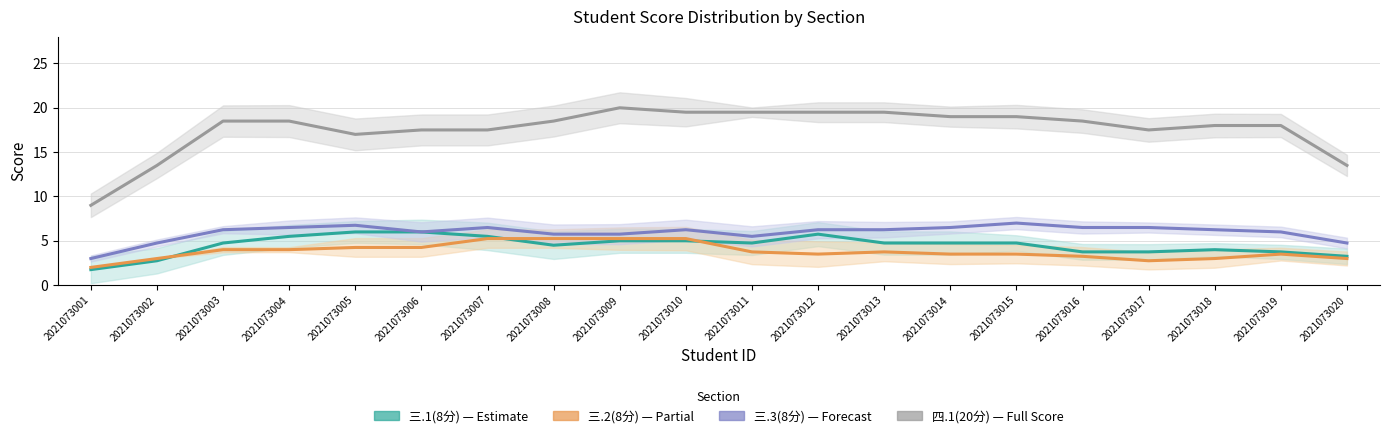

What is the highest value of the 三.3(8分) series?

7.0